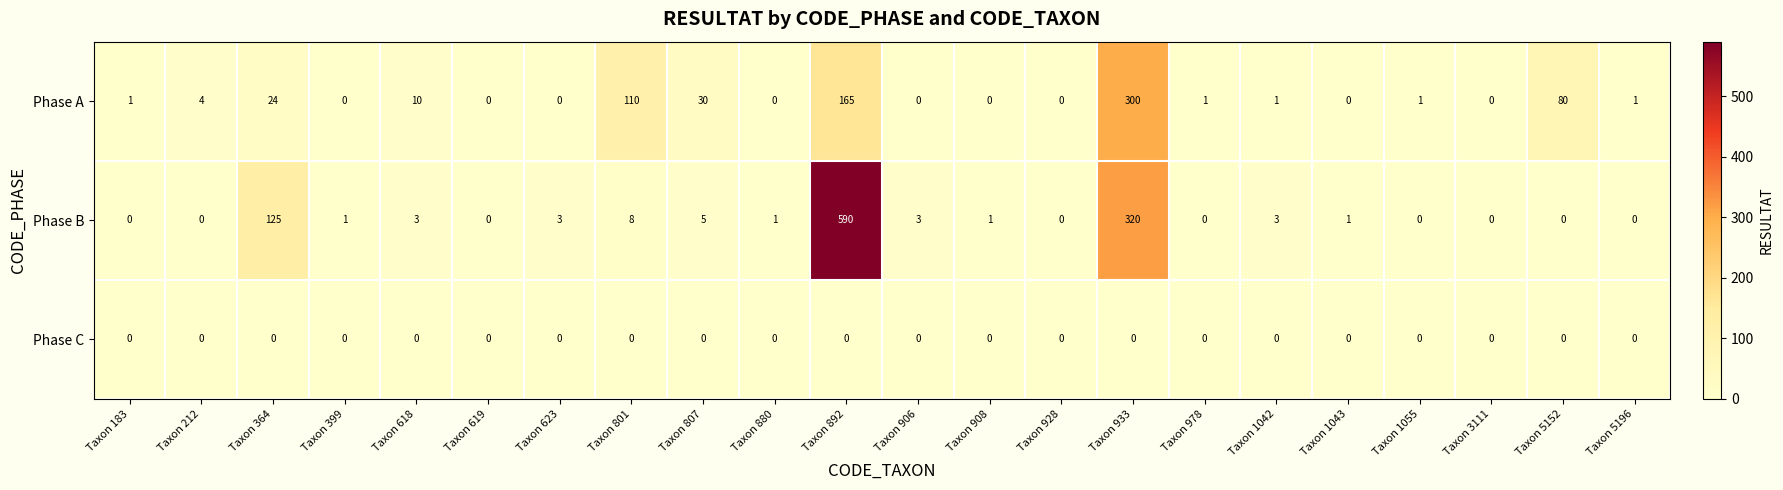

What is the sum of all Phase A values?

728